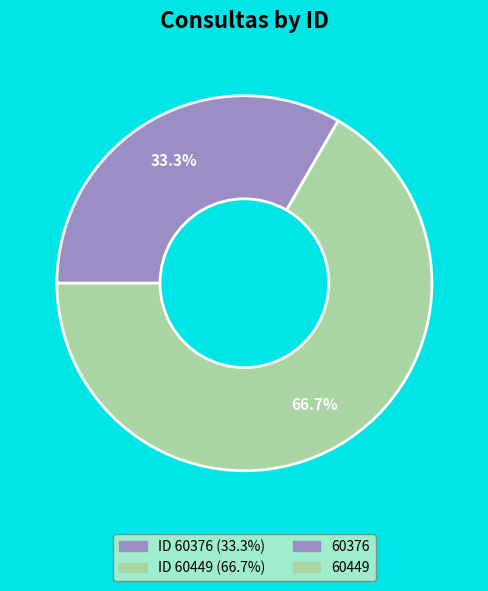

Is there a majority slice in this chart?

Yes